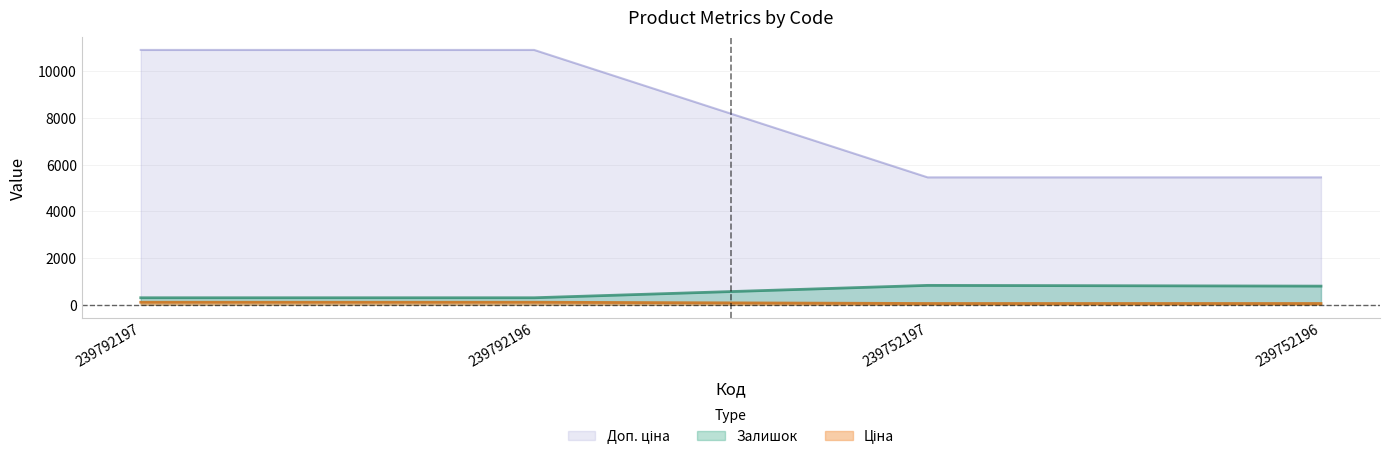

Does the chart have visible grid lines?

Yes